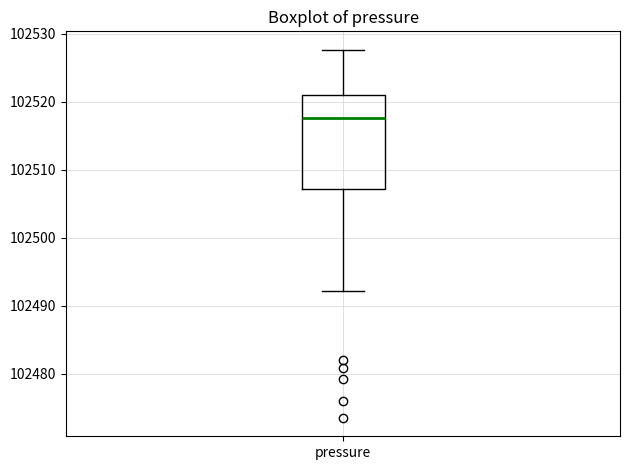

Read this box plot against the y-axis: the position of the median line, the range covered by the box, and the ends of both whiskers. The values are not printed on the chart, so give them approximately, as read against the axis.

median 102518, box 102507 to 102521, whiskers 102492 to 102528